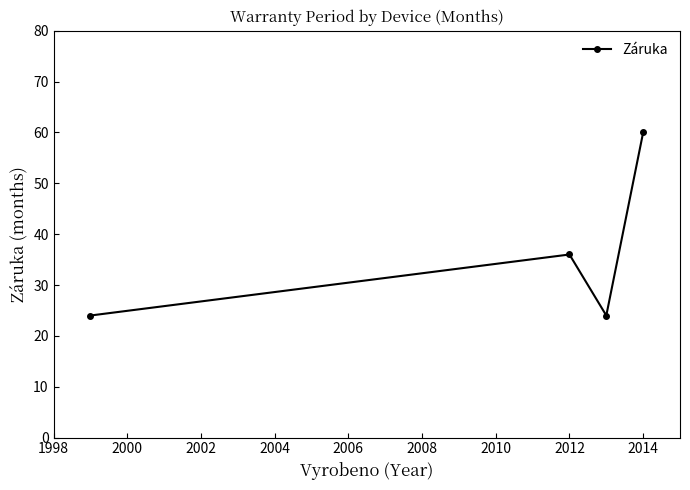

How many interior local valleys (lower than both neighbors) does the data have?

1